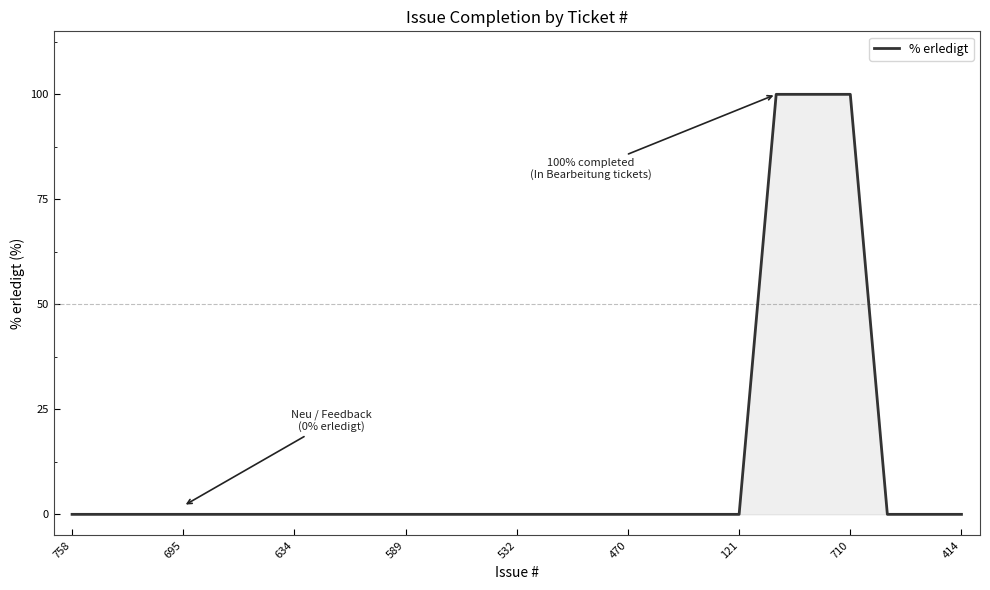

What is the difference between the second highest and second lowest values?

100